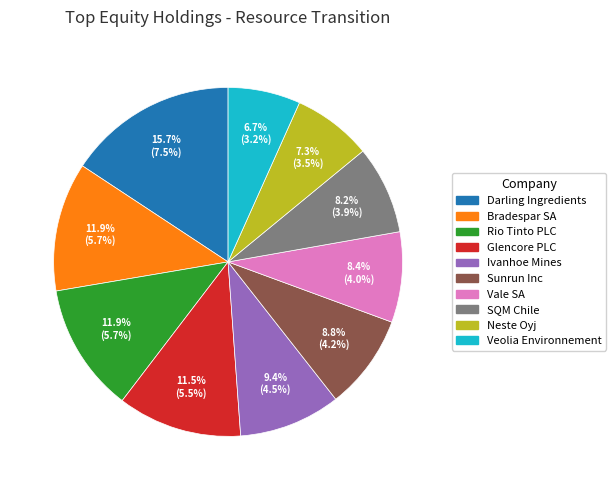

Is there any slice that represents more than half of the pie?

No